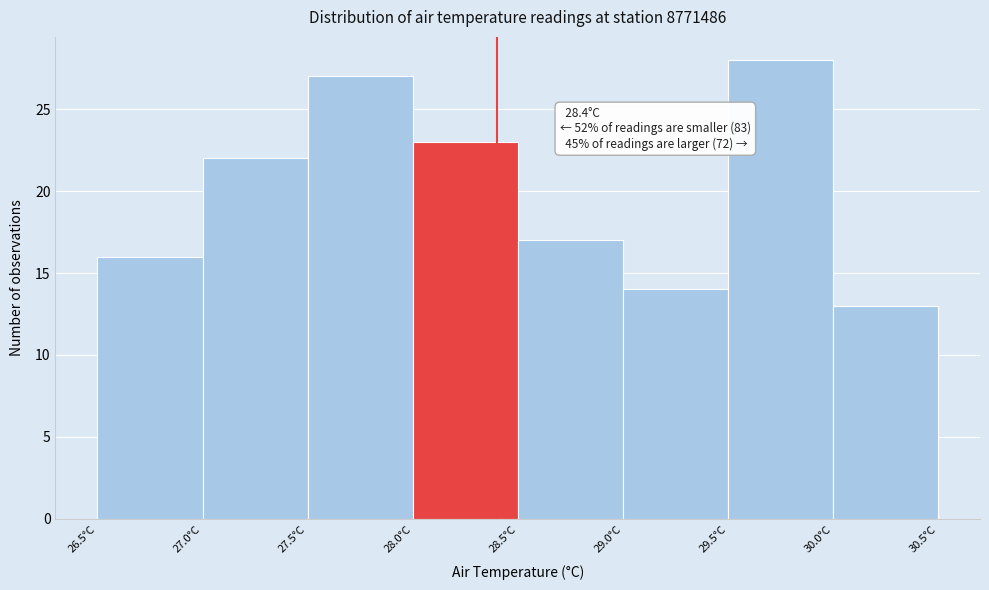

Over which range of the x-axis is the bar tallest?

29.5 to 30.0